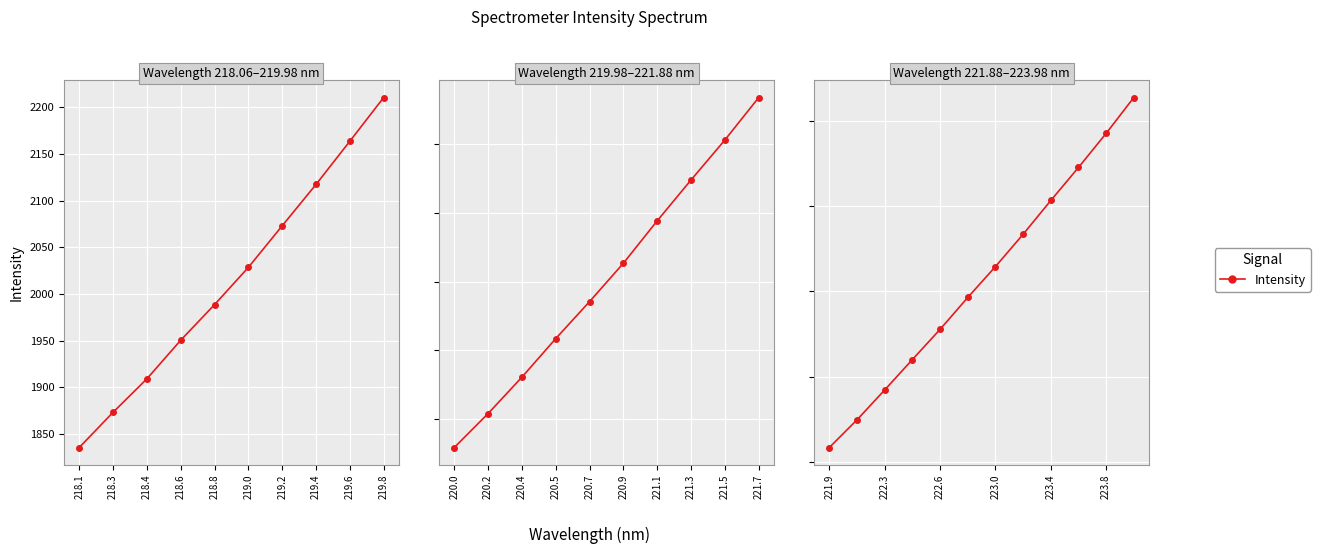

True or false: the data shows 2459.2 at 11.

False